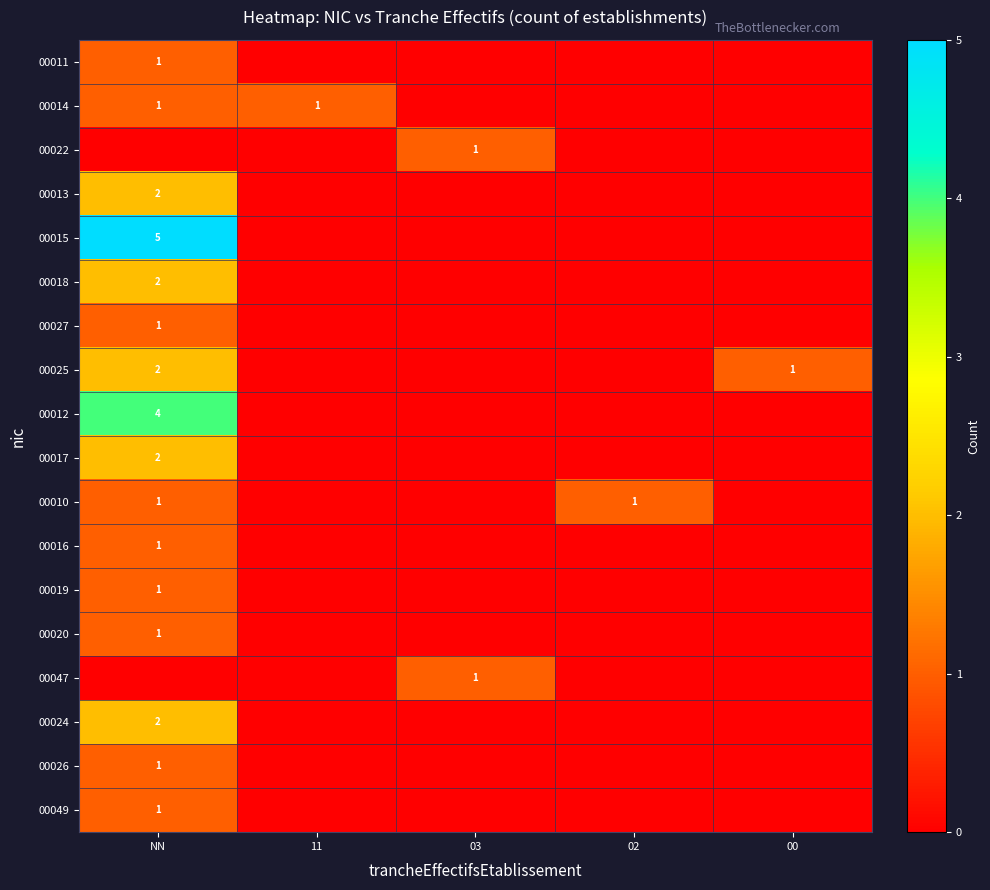

What is the total value across all series at 03?

2